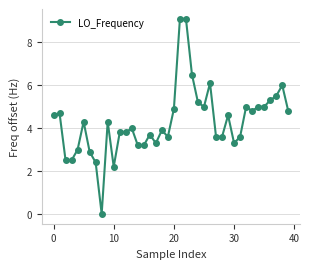

What is the maximum value shown in the chart?

9.1